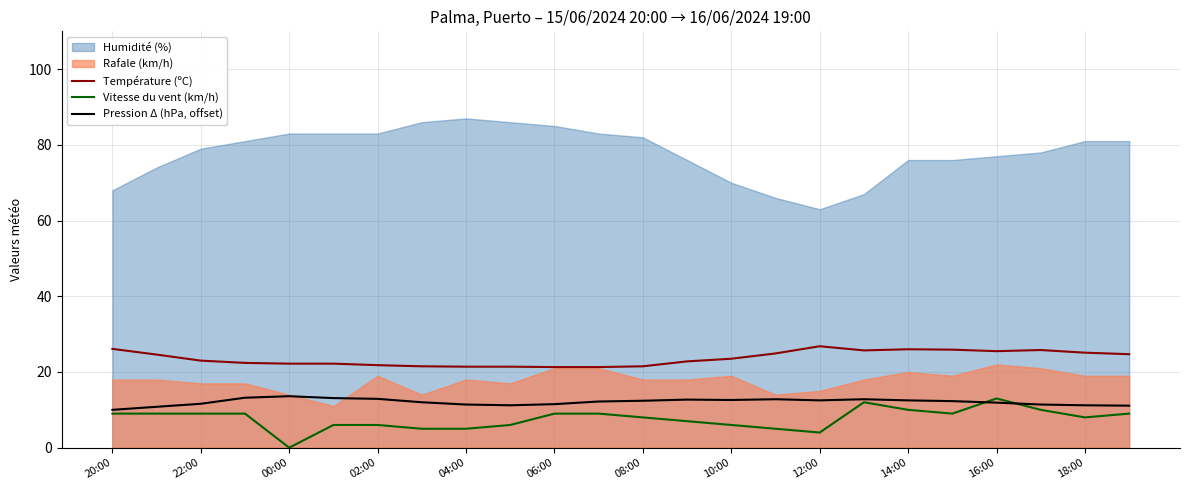

Which category has the highest value in the Vitesse du vent (km/h) series?

16:00